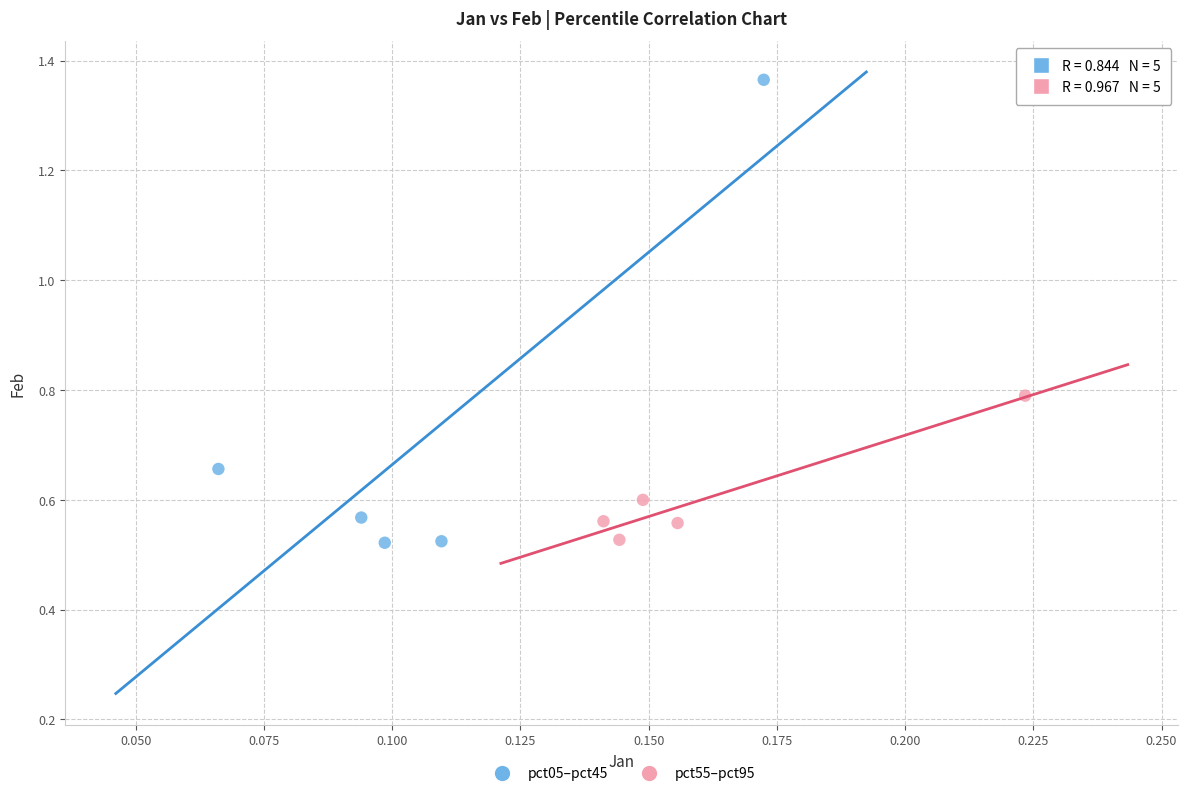

Which series has the widest spread of Y values?

pct05–pct45